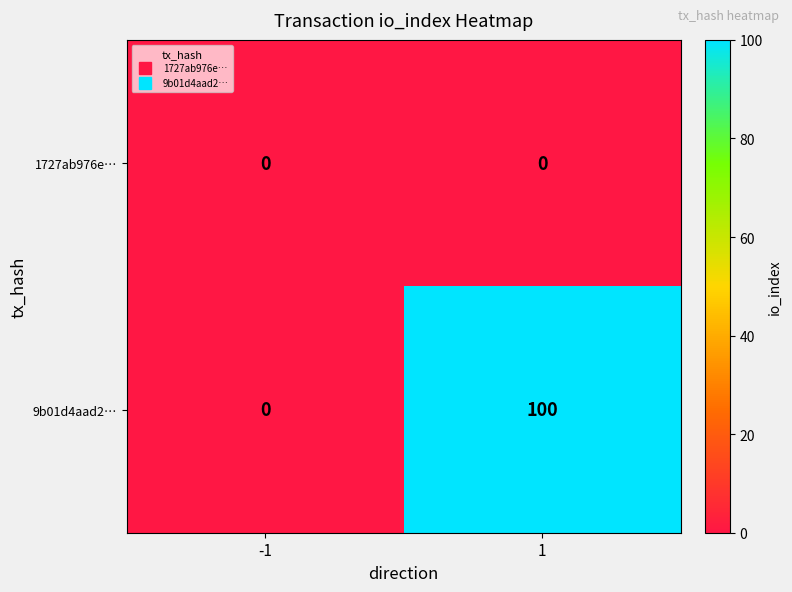

Rank the series by their average value, from lowest to highest.

1727ab976e…, 9b01d4aad2…